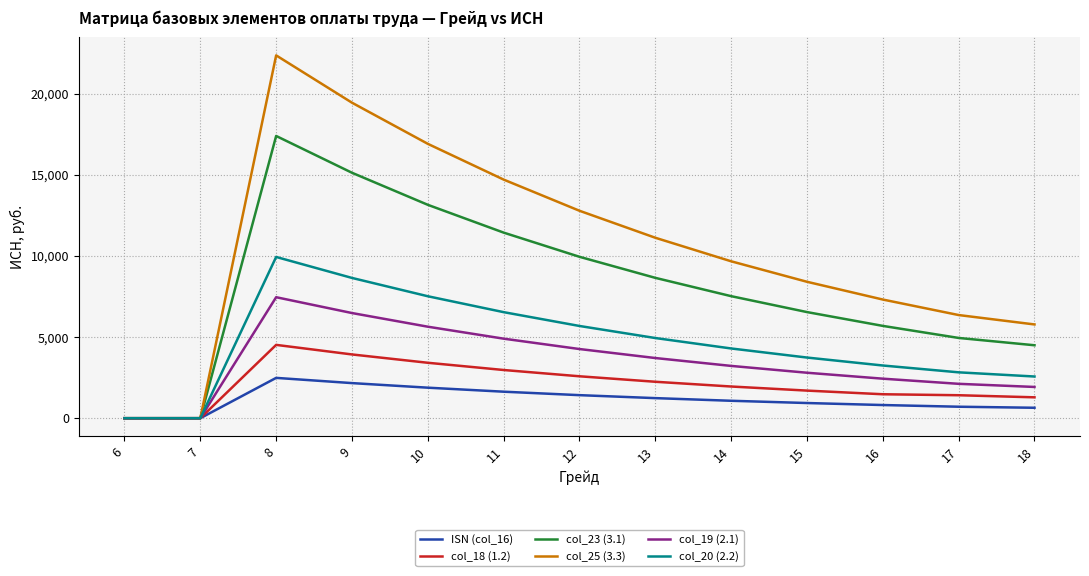

Between 13 and 16, which series saw the biggest shift?

col_25 (3.3)